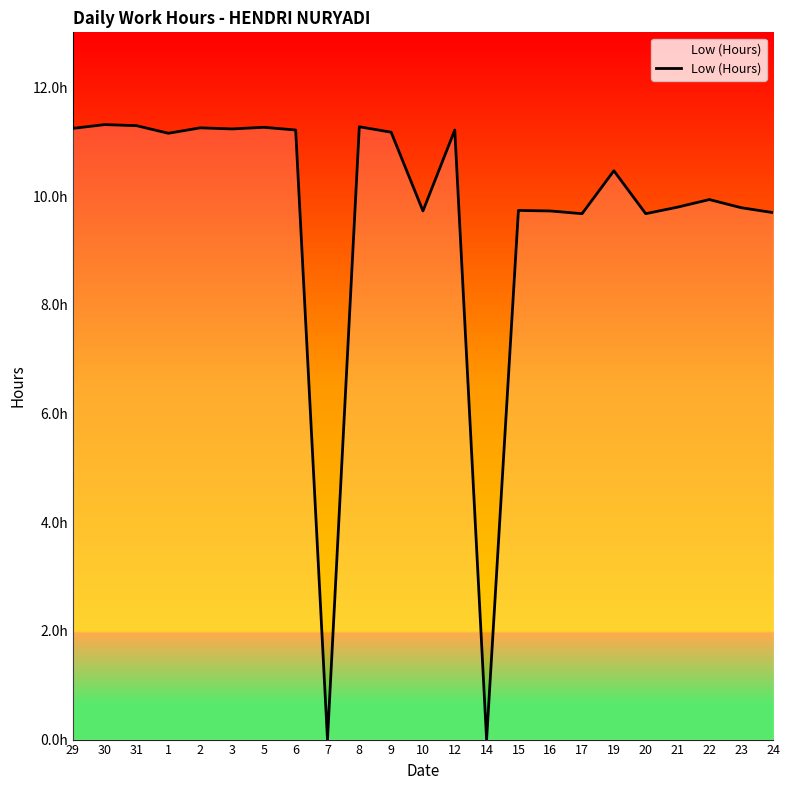

What is the change in value from 30 to 22?

-1.4